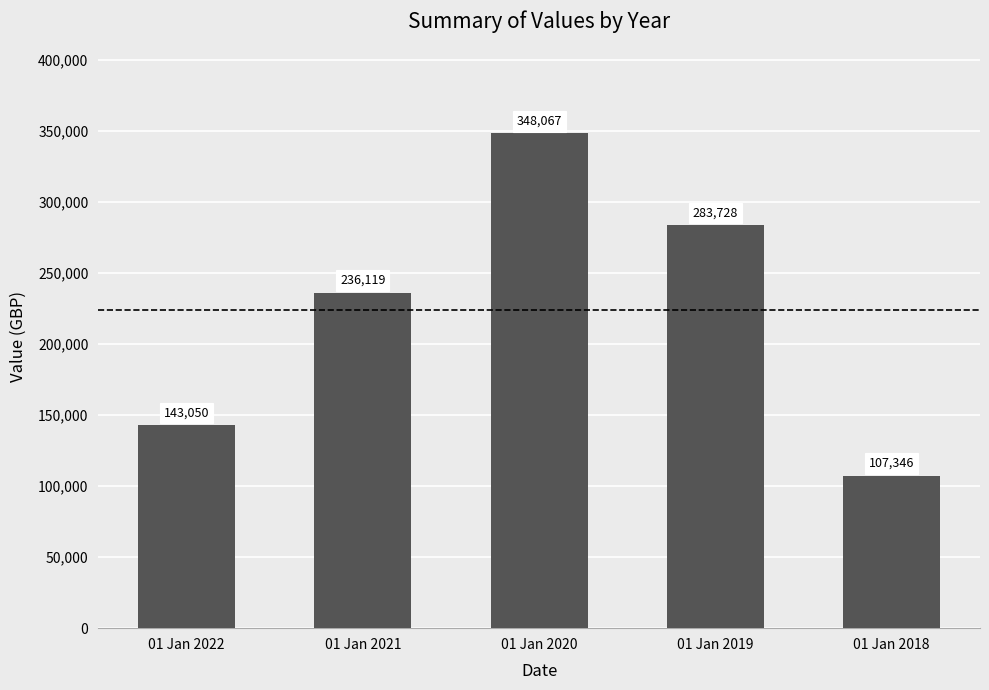

At which category does the chart reach its peak across all series?

01 Jan 2020